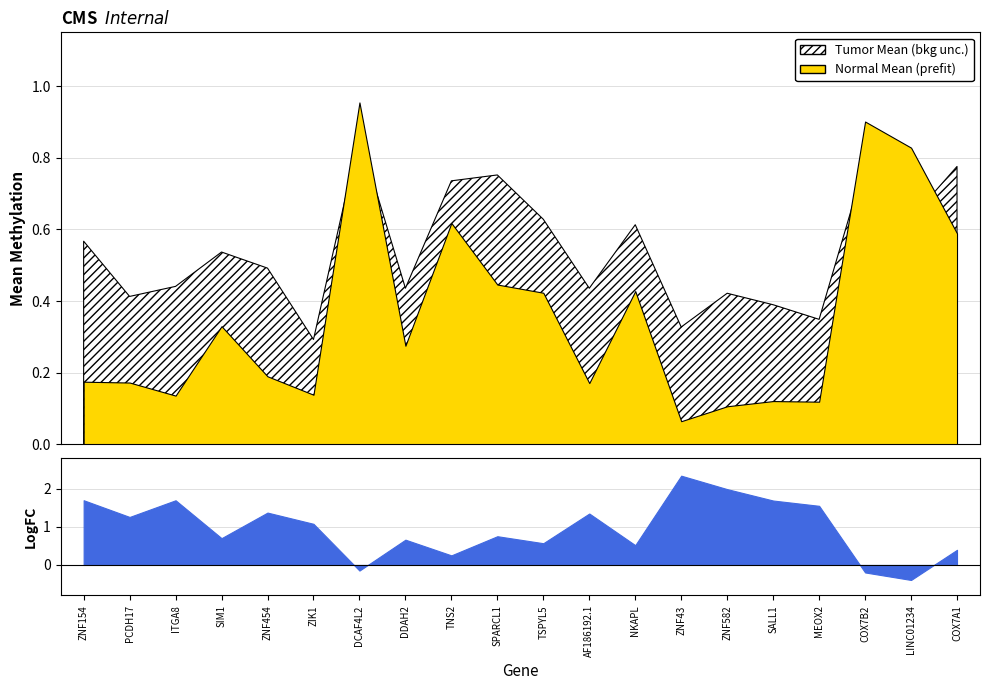

Where is the first local maximum for LogFC?

ITGA8